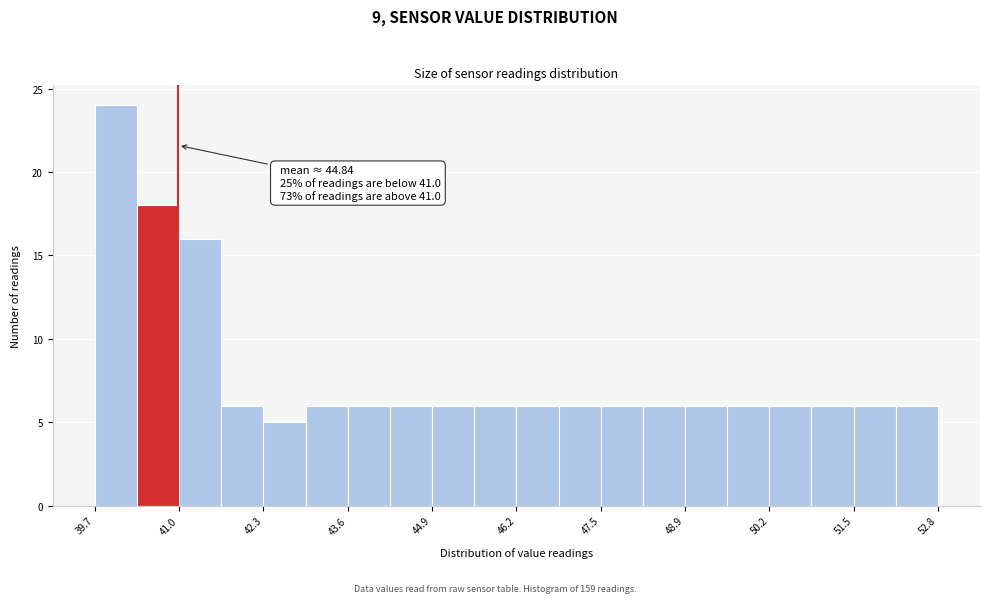

Read against the x-axis, roughly where is the centre of the tallest bar?

40.0